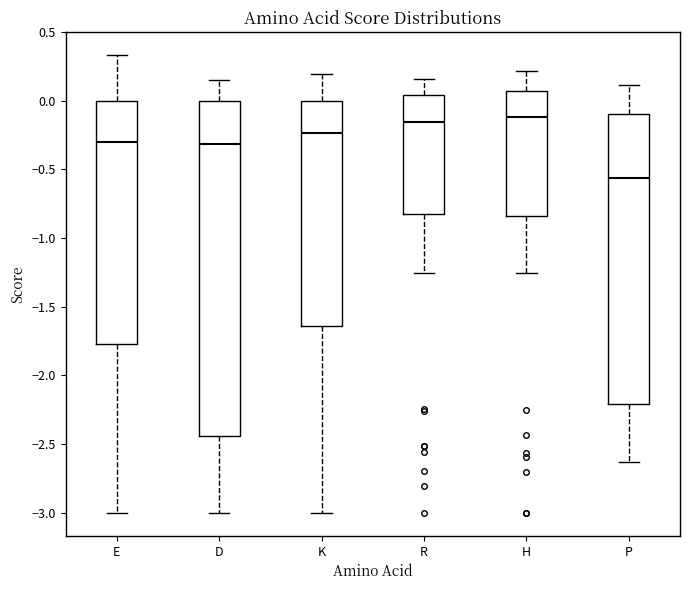

Reading left to right, transcribe this box plot: for each box, give where its median line is, the range the box spans, and where its two whiskers end, as read against the y-axis. The values are not printed on the chart, so give them approximately, as read against the axis.

E: median -0.30, box -1.75 to 0.00, whiskers -3.00 to 0.35
D: median -0.30, box -2.45 to 0.00, whiskers -3.00 to 0.15
K: median -0.25, box -1.65 to 0.00, whiskers -3.00 to 0.20
R: median -0.15, box -0.85 to 0.05, whiskers -1.25 to 0.15
H: median -0.10, box -0.85 to 0.05, whiskers -1.25 to 0.20
P: median -0.55, box -2.20 to -0.10, whiskers -2.65 to 0.10